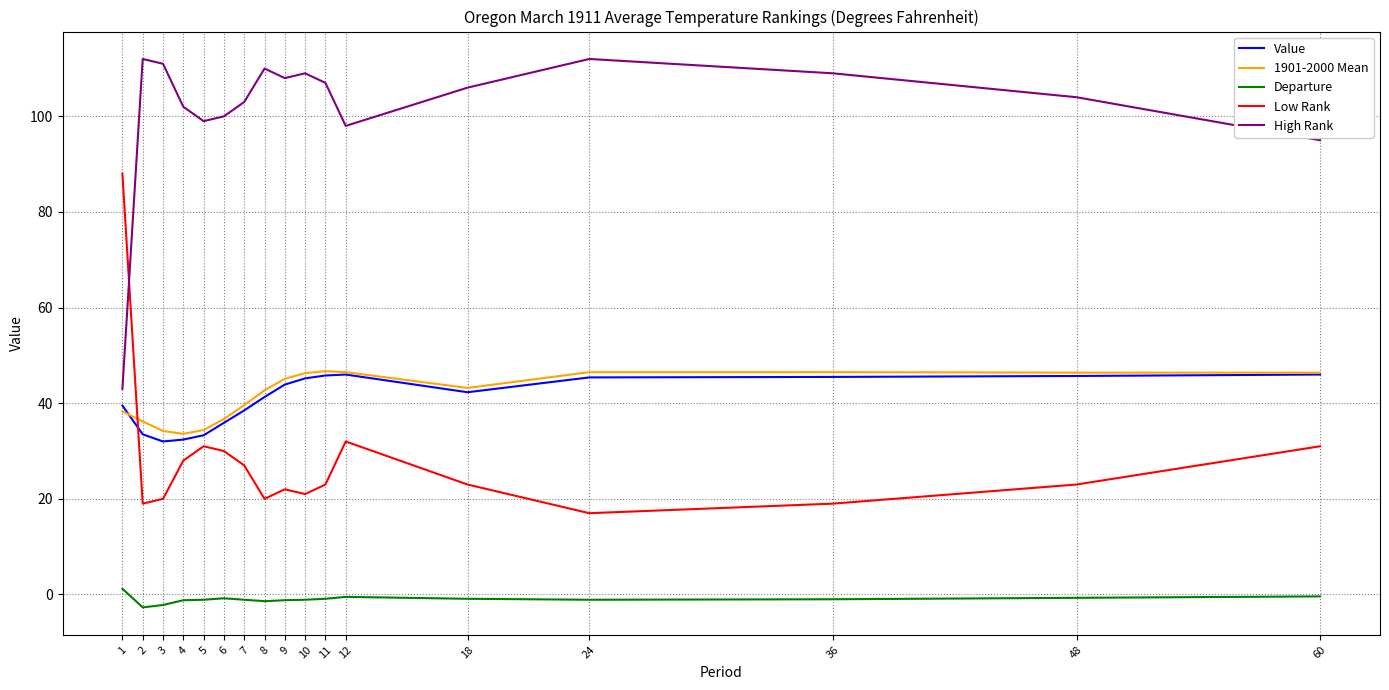

True or false: Value and High Rank intersect in this chart.

False